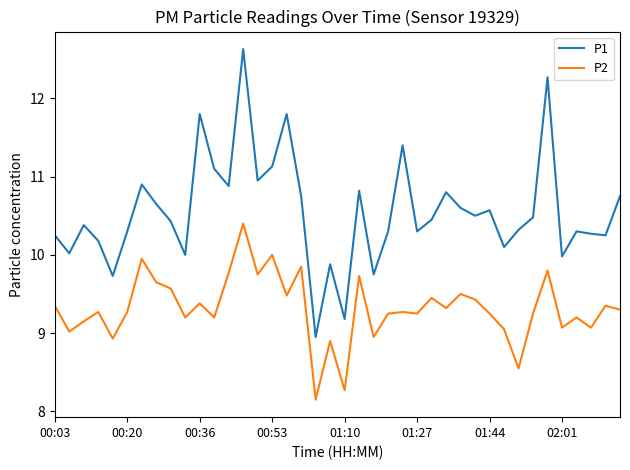

True or false: P2 and P1 cross at least once.

False